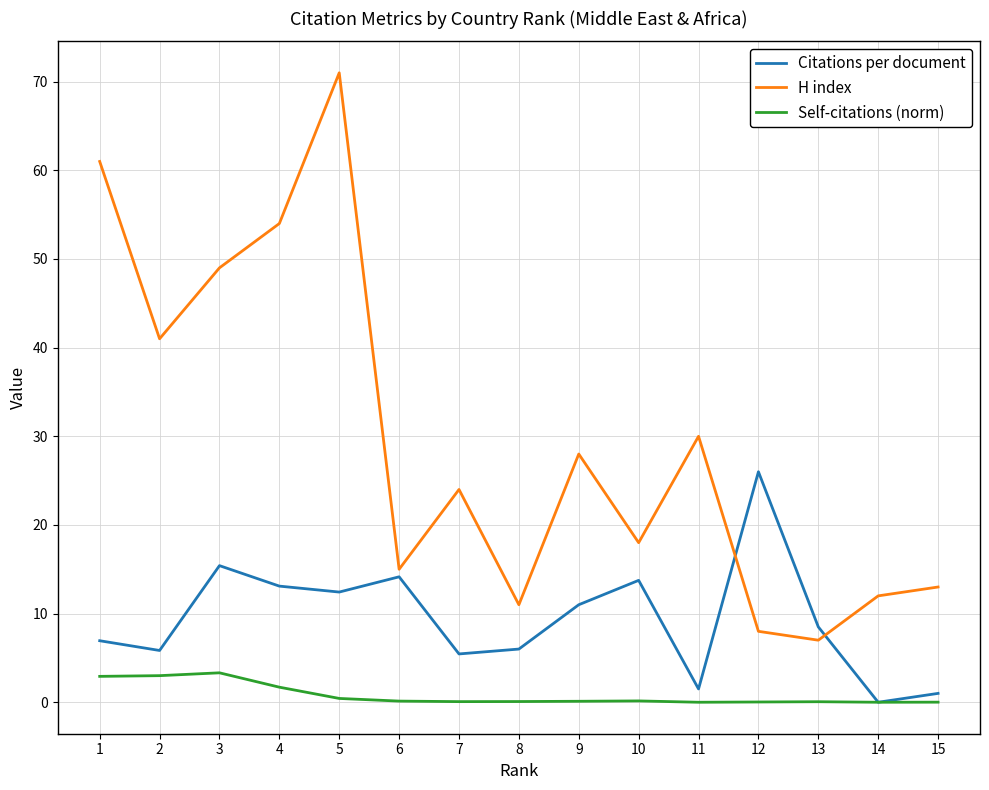

What is the difference between the maximum and second lowest values in the Citations per document series?

25.0